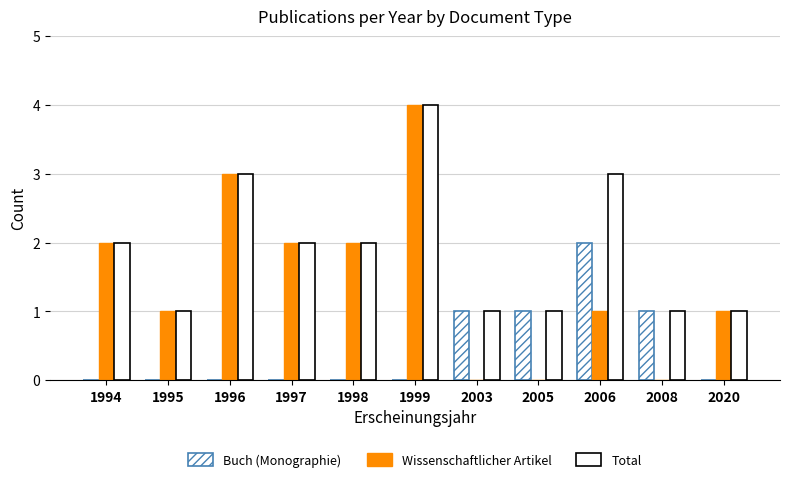

Are the bars grouped side by side (vs. stacked)?

Yes